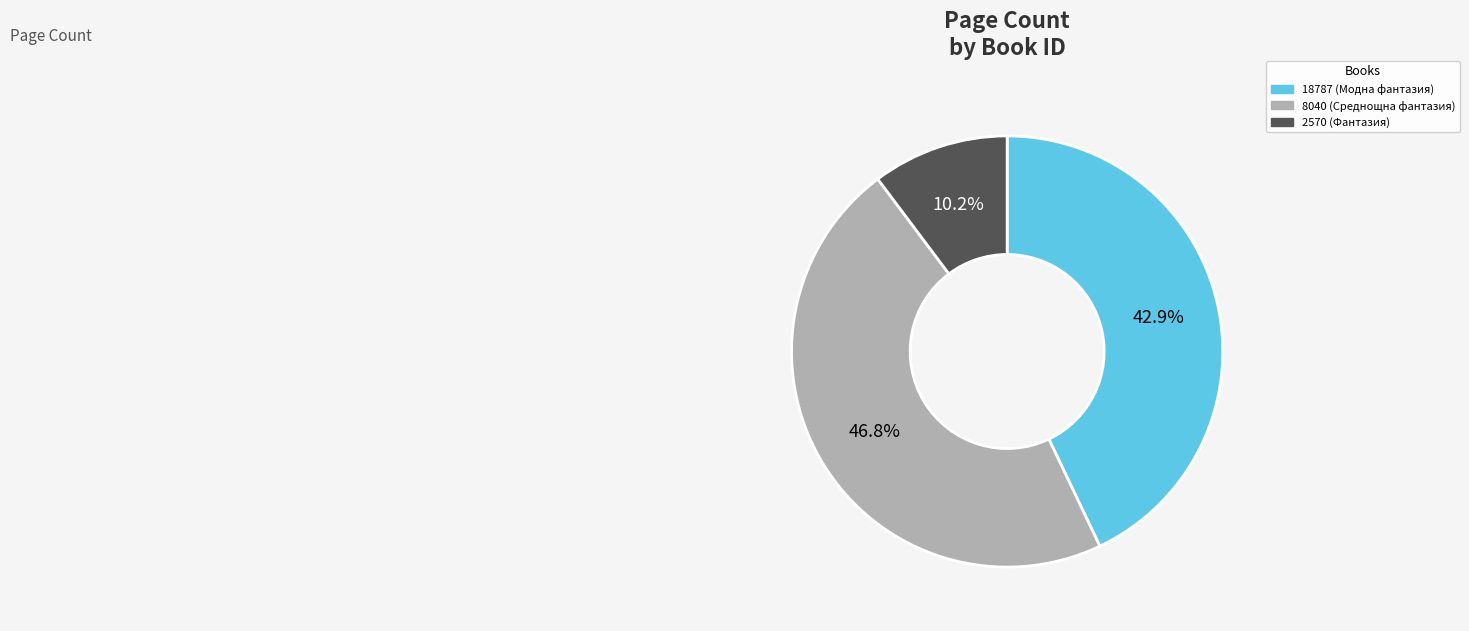

Is it true that 2570 is 10% of the pie?

True